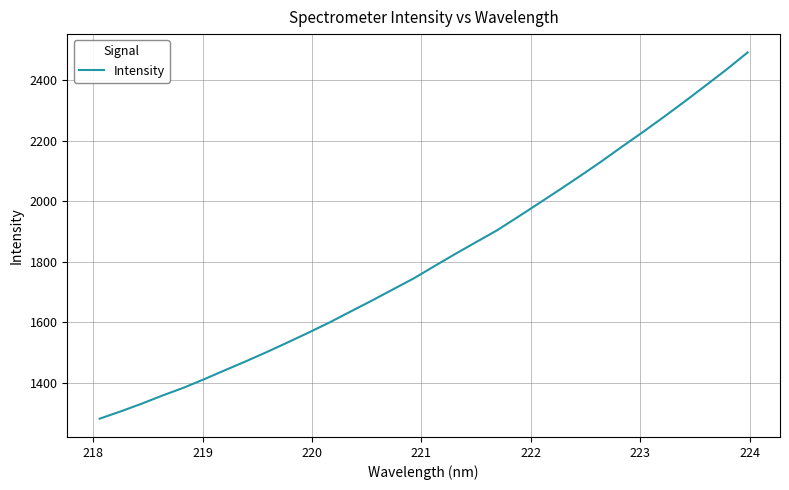

What is the greatest value displayed?

2491.4